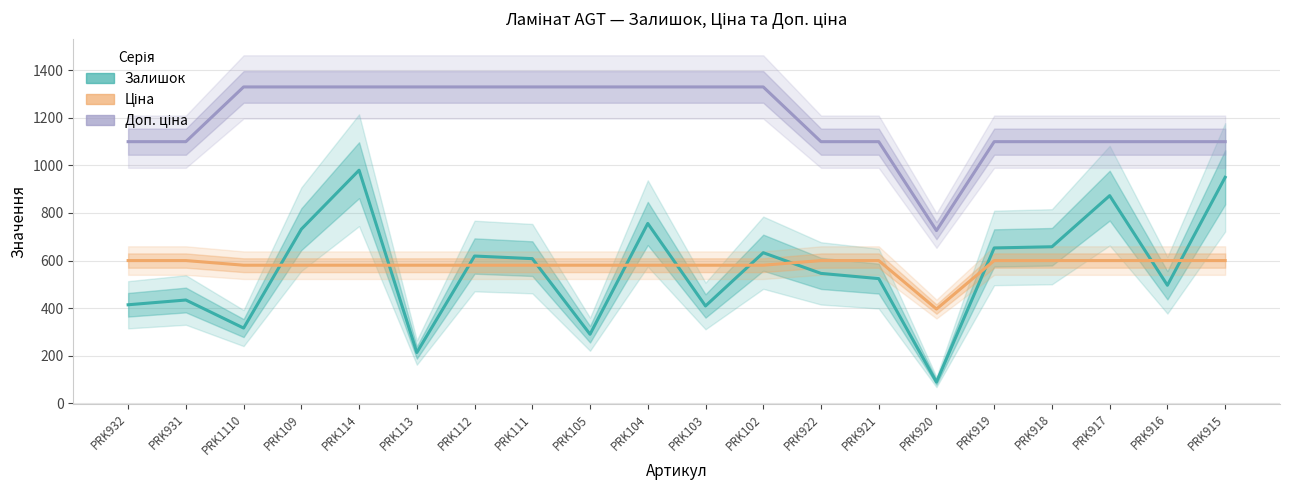

Where does the Доп. ціна series first go above 1330?

PRK1110